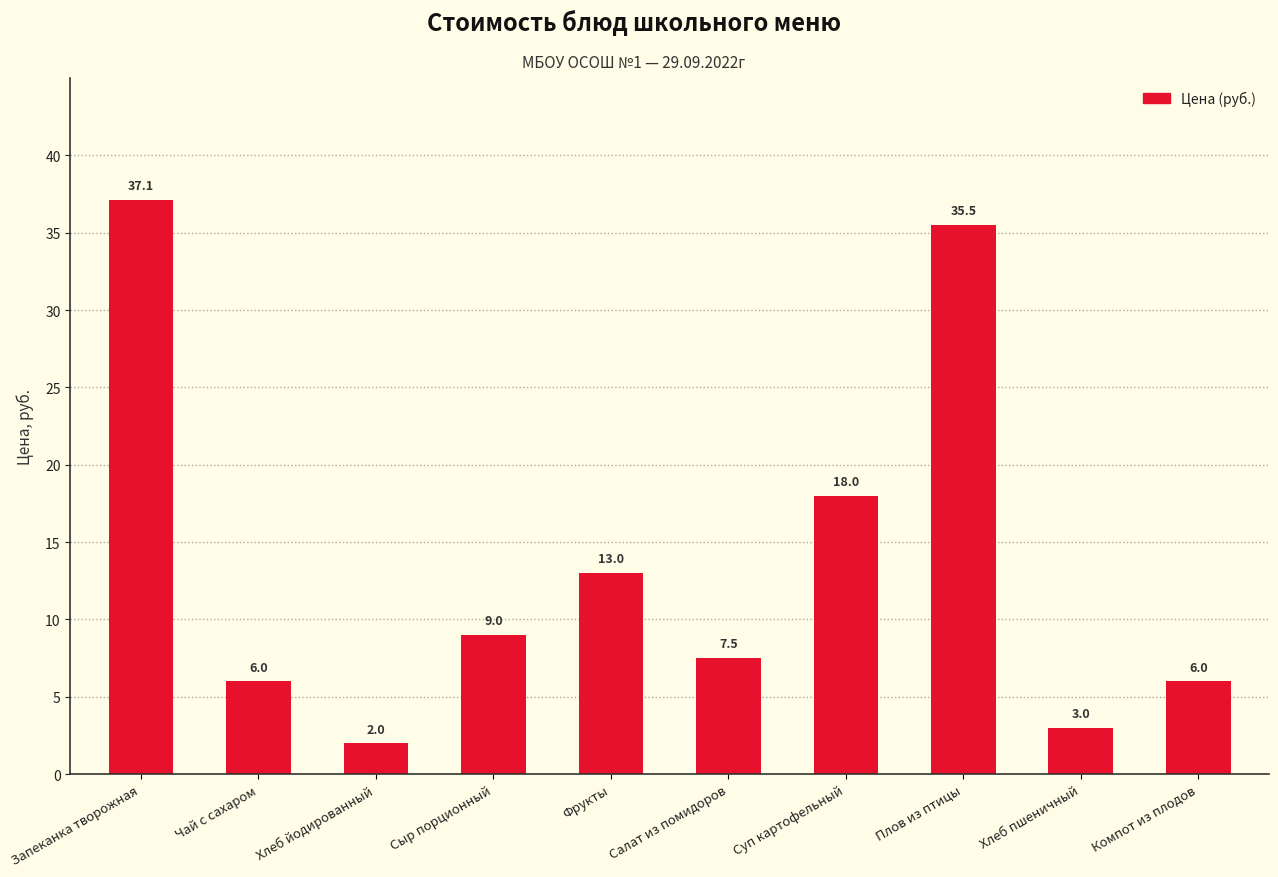

Approximately how many times larger is the value at Хлеб пшеничный compared to Чай с сахаром?

0.5